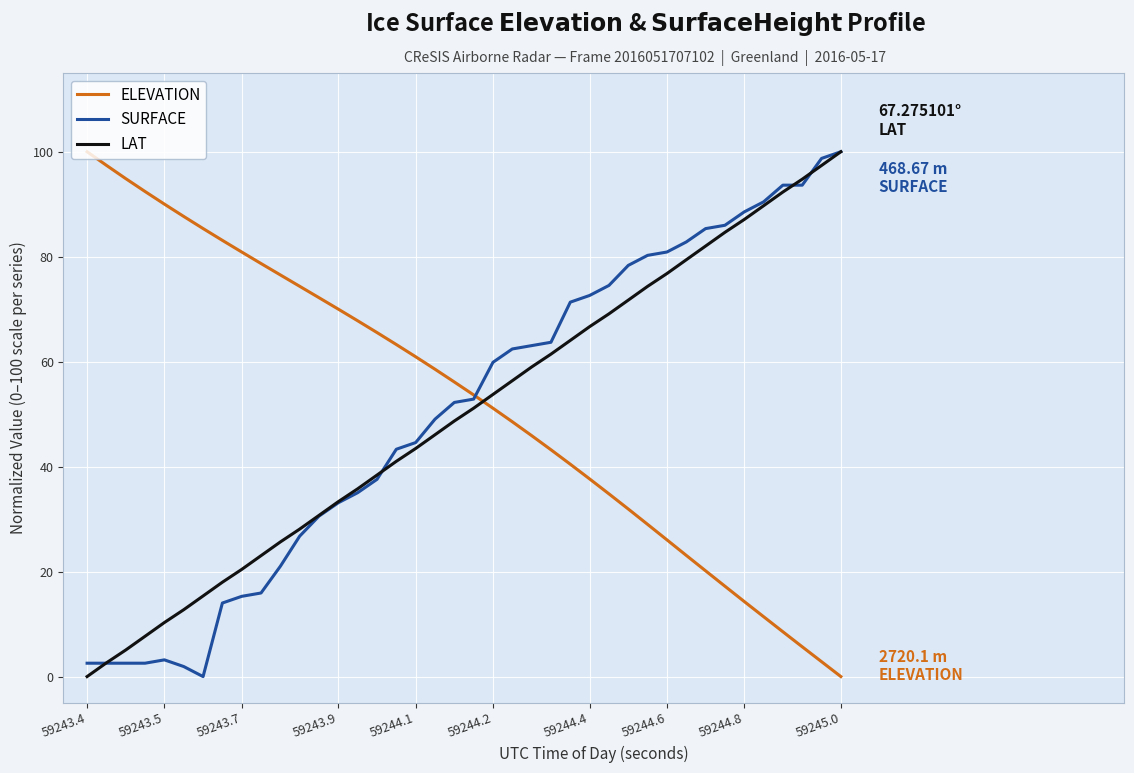

What are all the series names shown in the legend?

ELEVATION, SURFACE, LAT